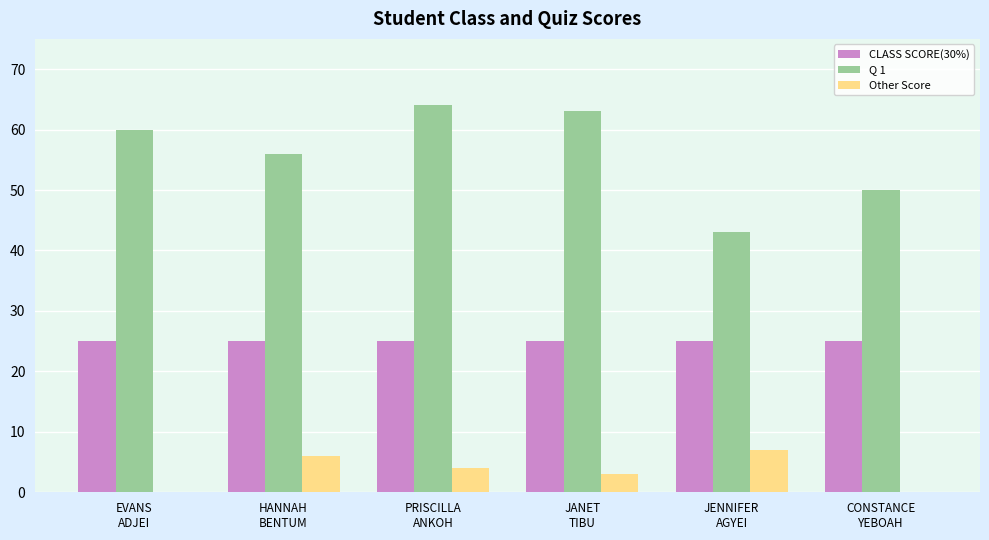

What is the average value of the Other Score series?

3